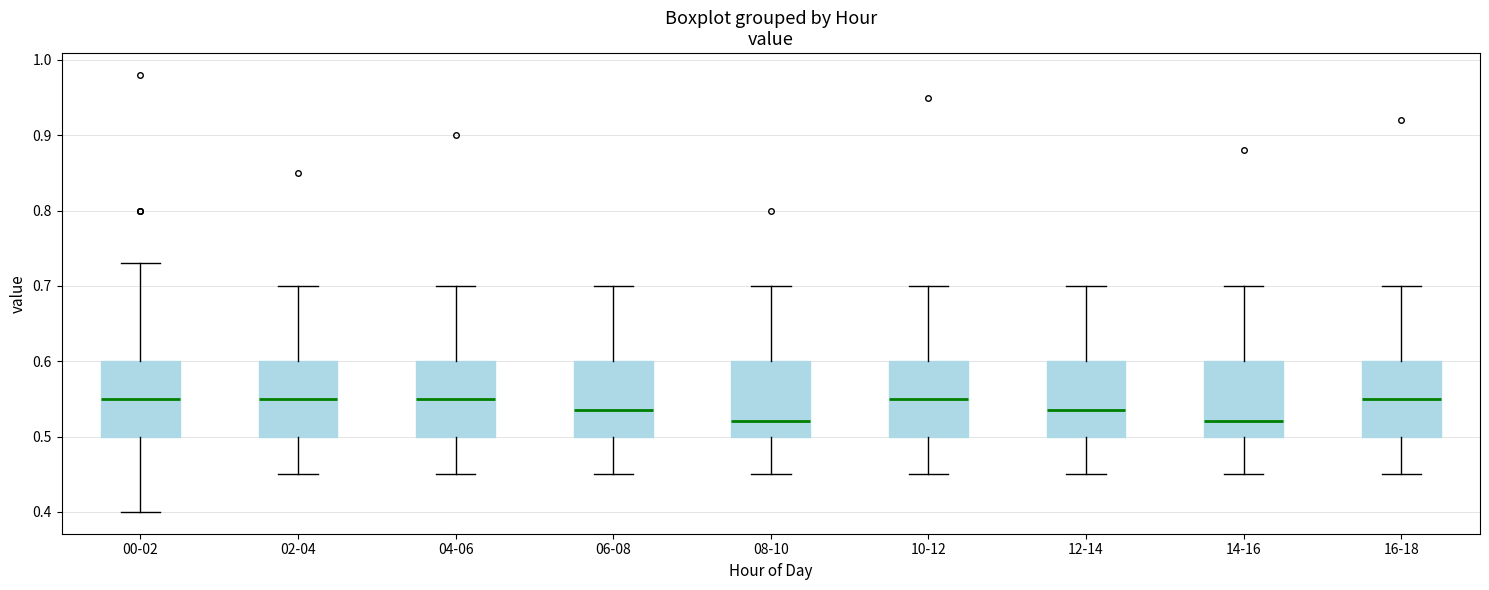

Where does the upper whisker of the box for 10-12 end on the y-axis? The values are not printed on the chart, so give them approximately, as read against the axis.

0.70